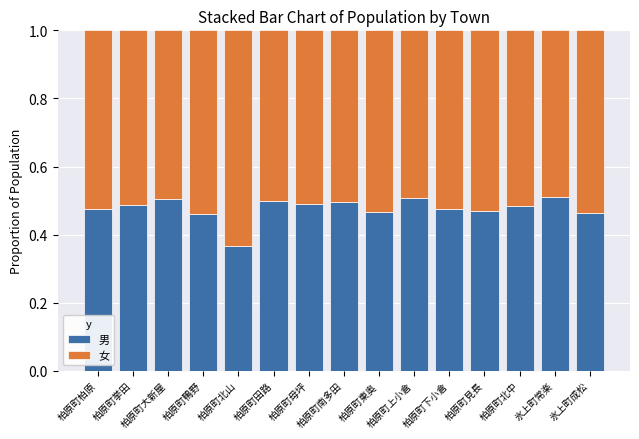

Which category has the lowest value in the 男 series?

柏原町北山